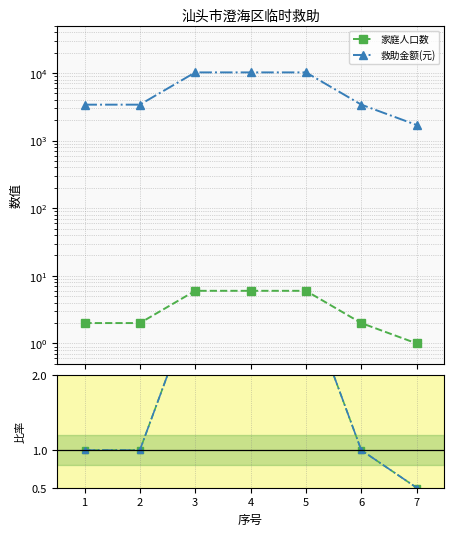

Does the chart have visible grid lines?

Yes